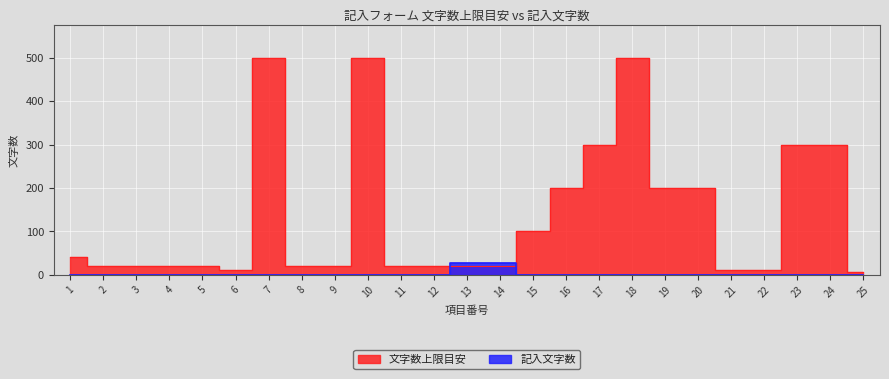

Is it true that 文字数上限目安 equals 20 at 14?

True